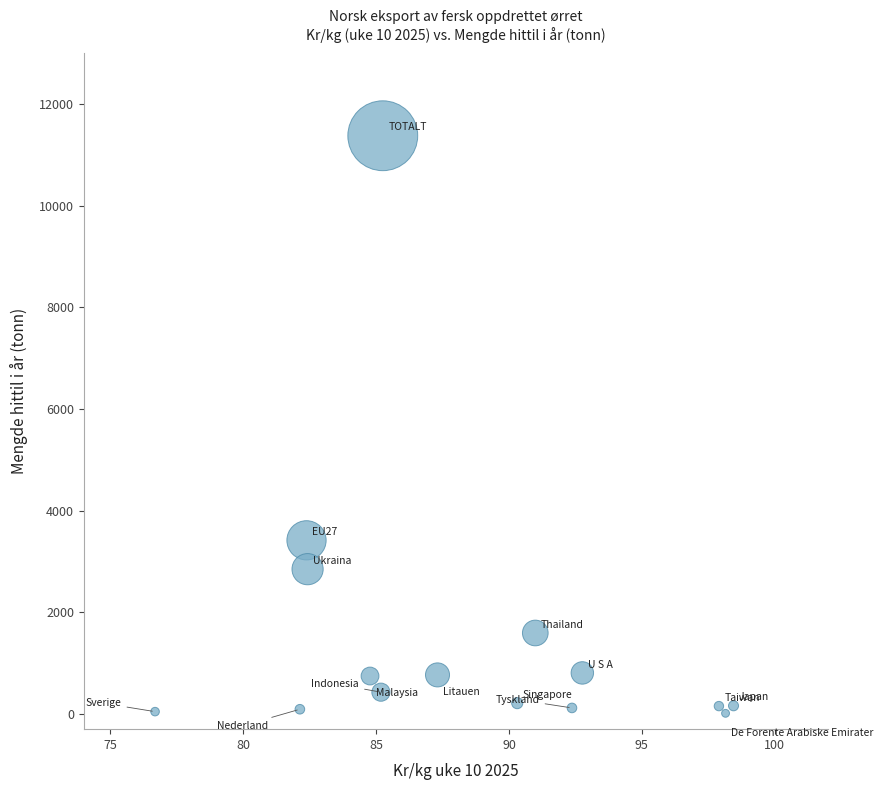

What Y value in the scatter plot is closest to 5696?

3417